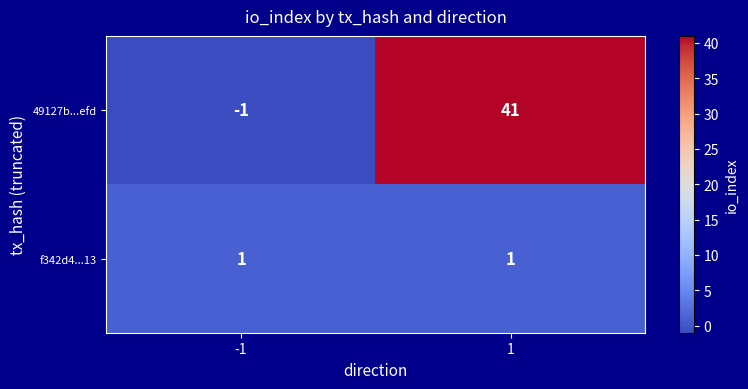

How many categories are shown in the chart?

2